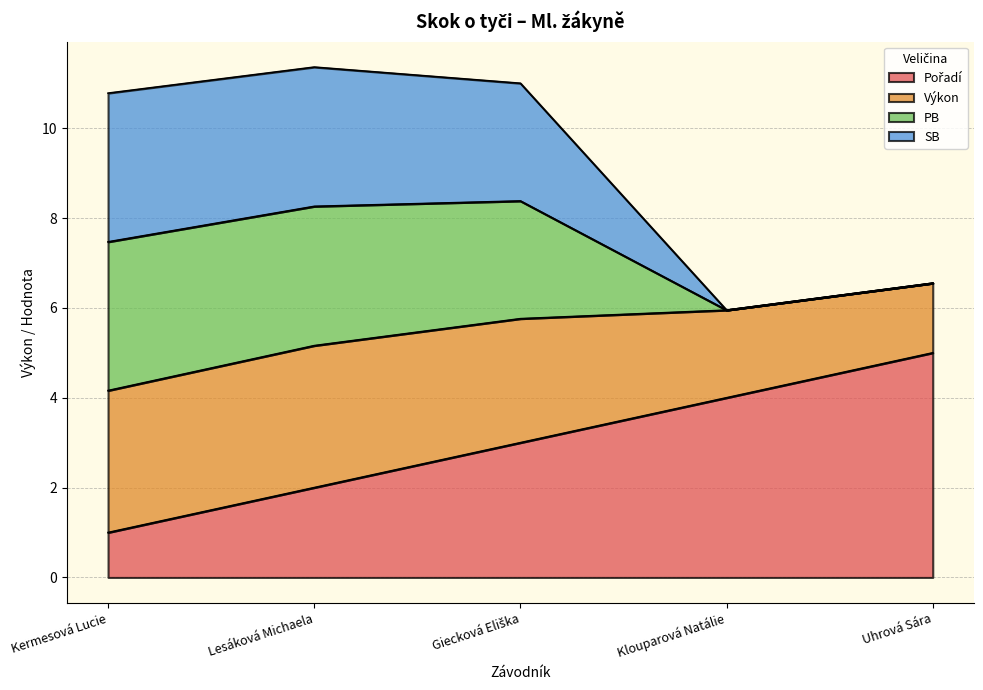

How many lines are shown in the chart?

4